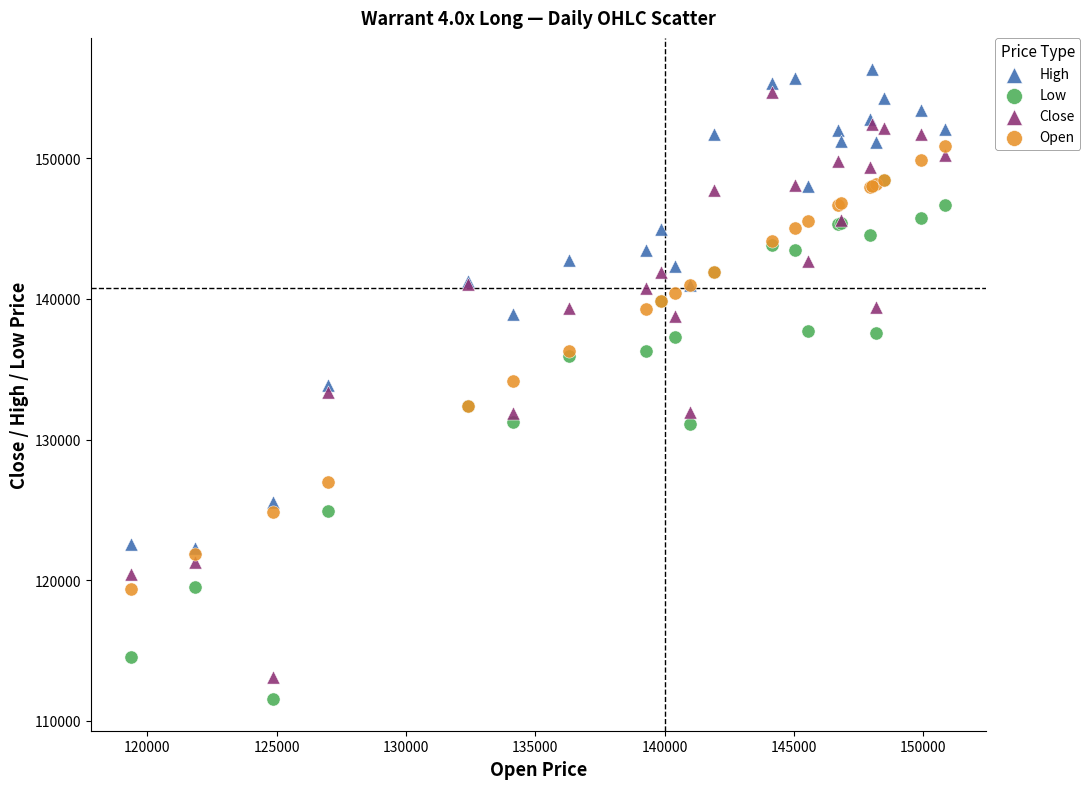

Which series reaches the maximum Y coordinate?

High